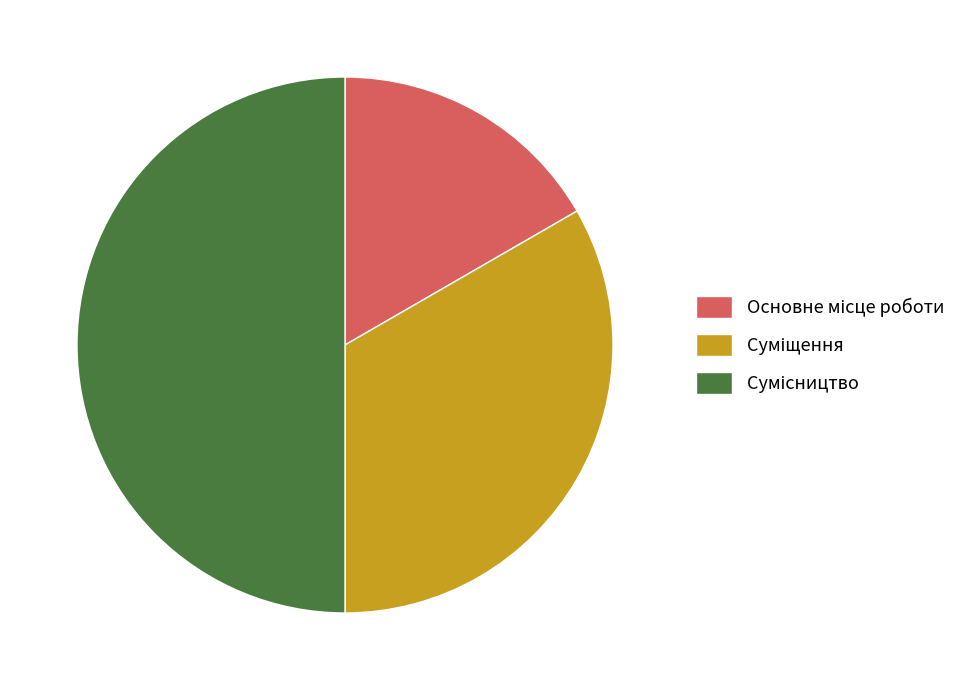

Does Основне місце роботи represent more than half of the total?

No